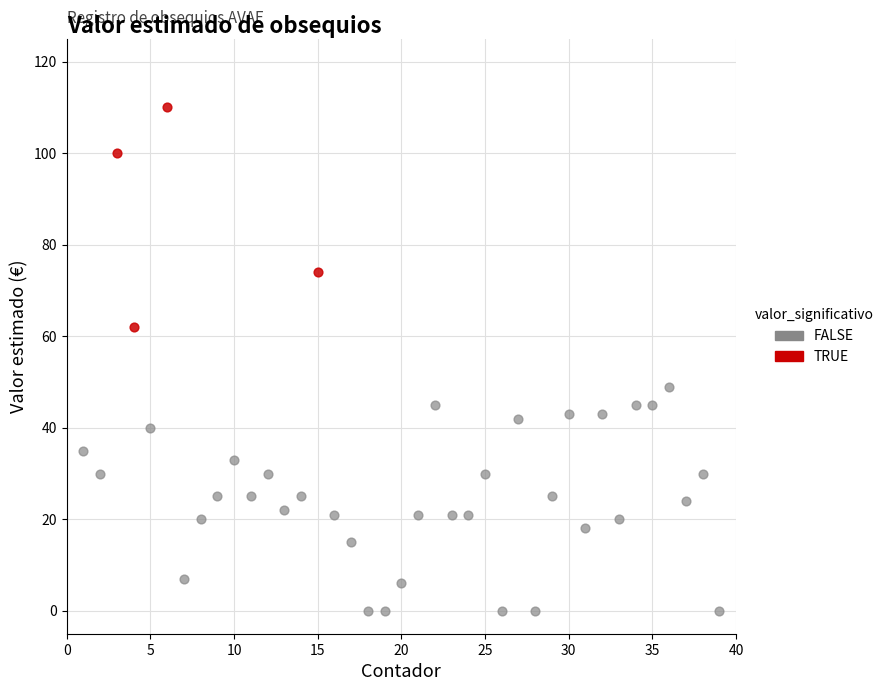

What are all the series names shown in the legend?

FALSE, TRUE